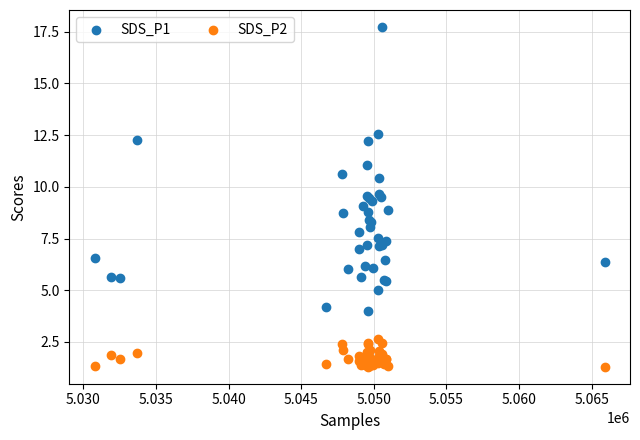

Which series contains the highest Y value?

SDS_P1